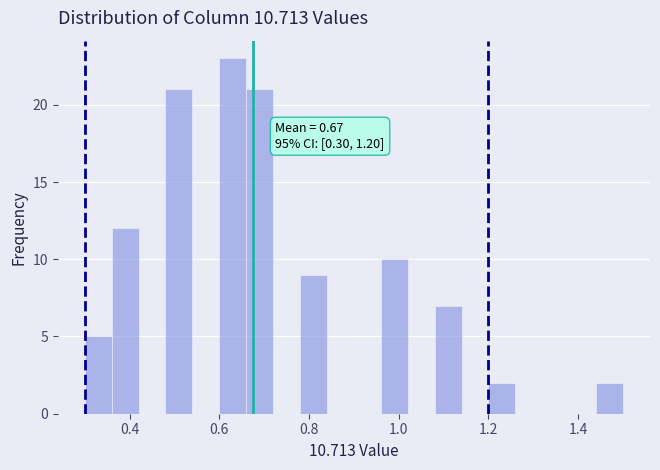

Read against the x-axis, roughly where is the centre of the tallest bar?

0.64